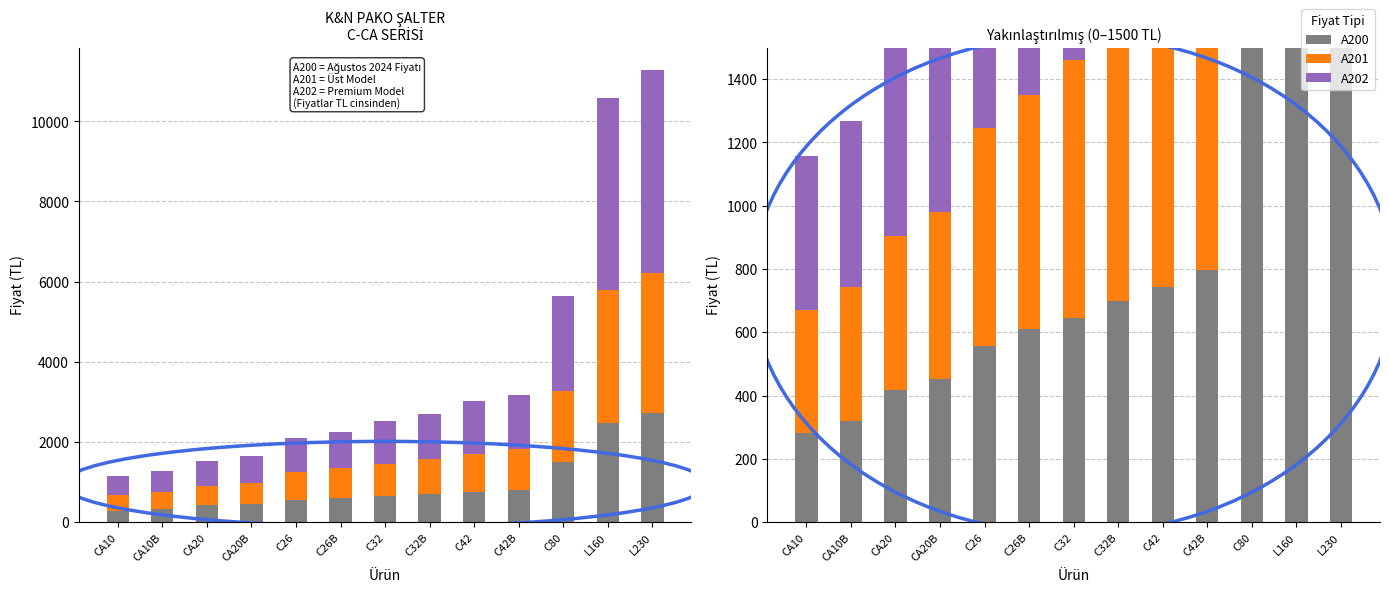

How many values in the A200 series are below 644?

6